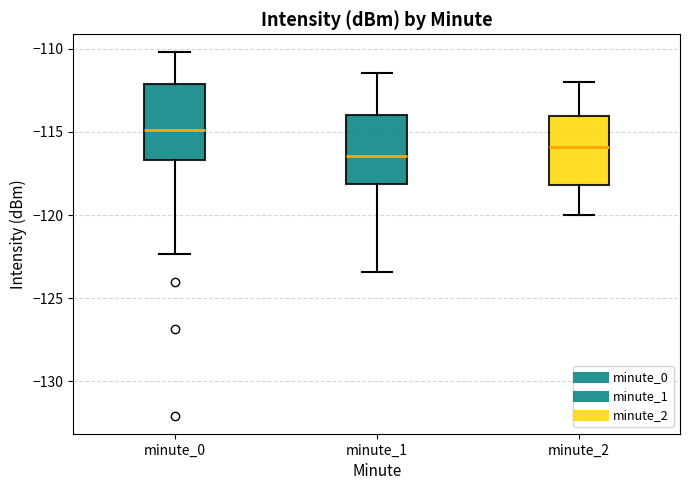

Where does the lower whisker of the box for minute_2 end on the y-axis? The values are not printed on the chart, so give them approximately, as read against the axis.

-120.0